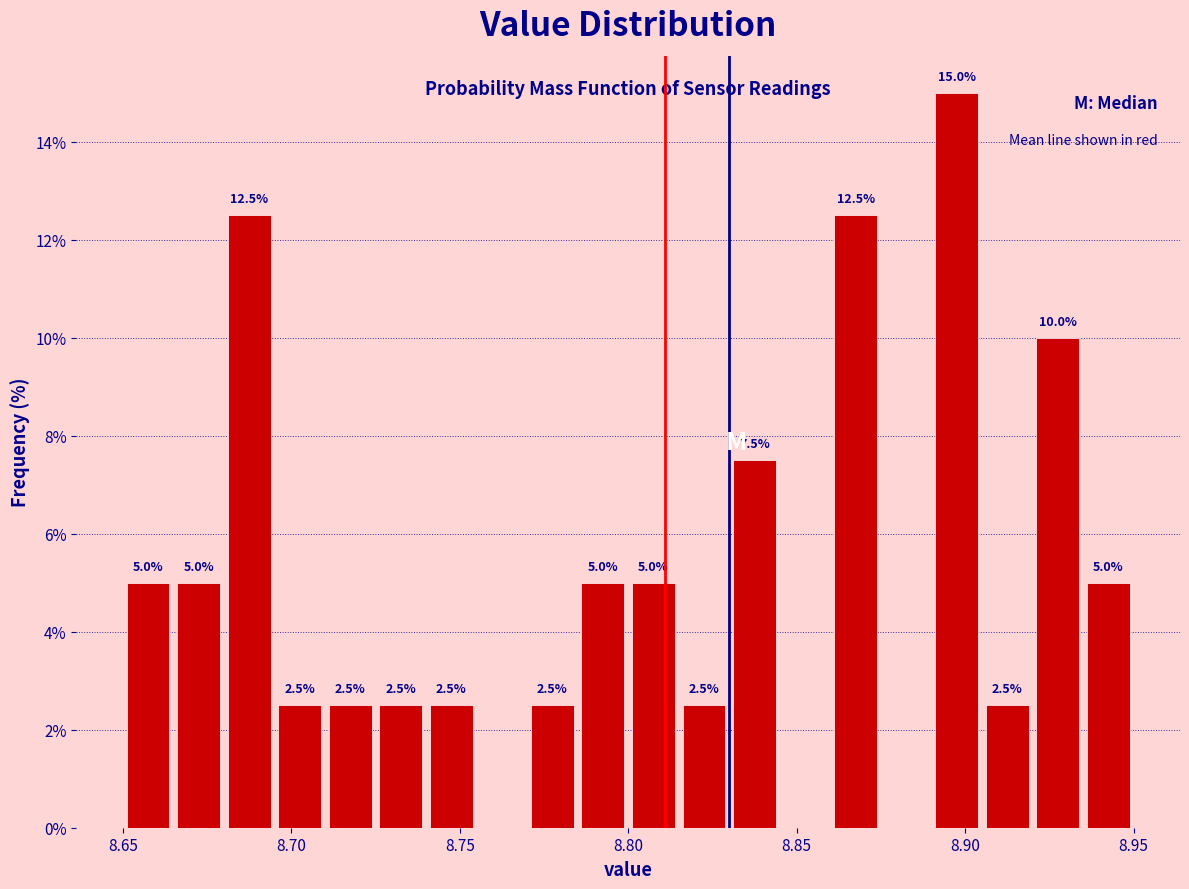

Read against the x-axis, roughly where is the centre of the tallest bar?

8.900